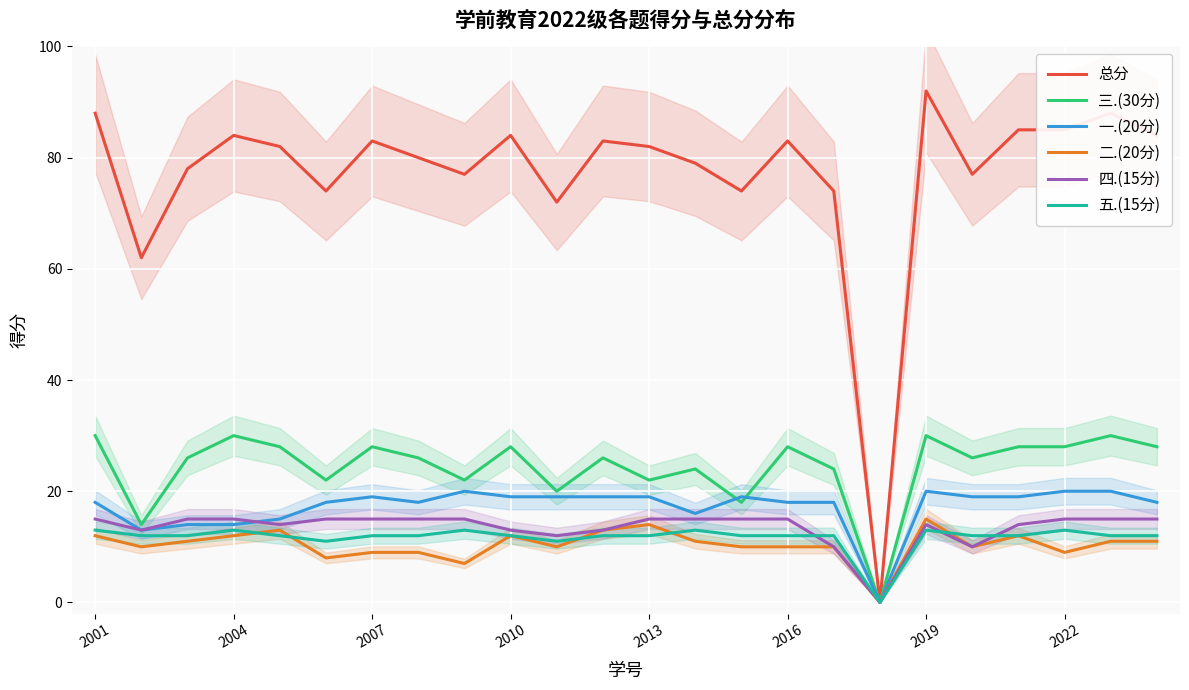

True or false: 四.(15分) and 总分 cross at least once.

False